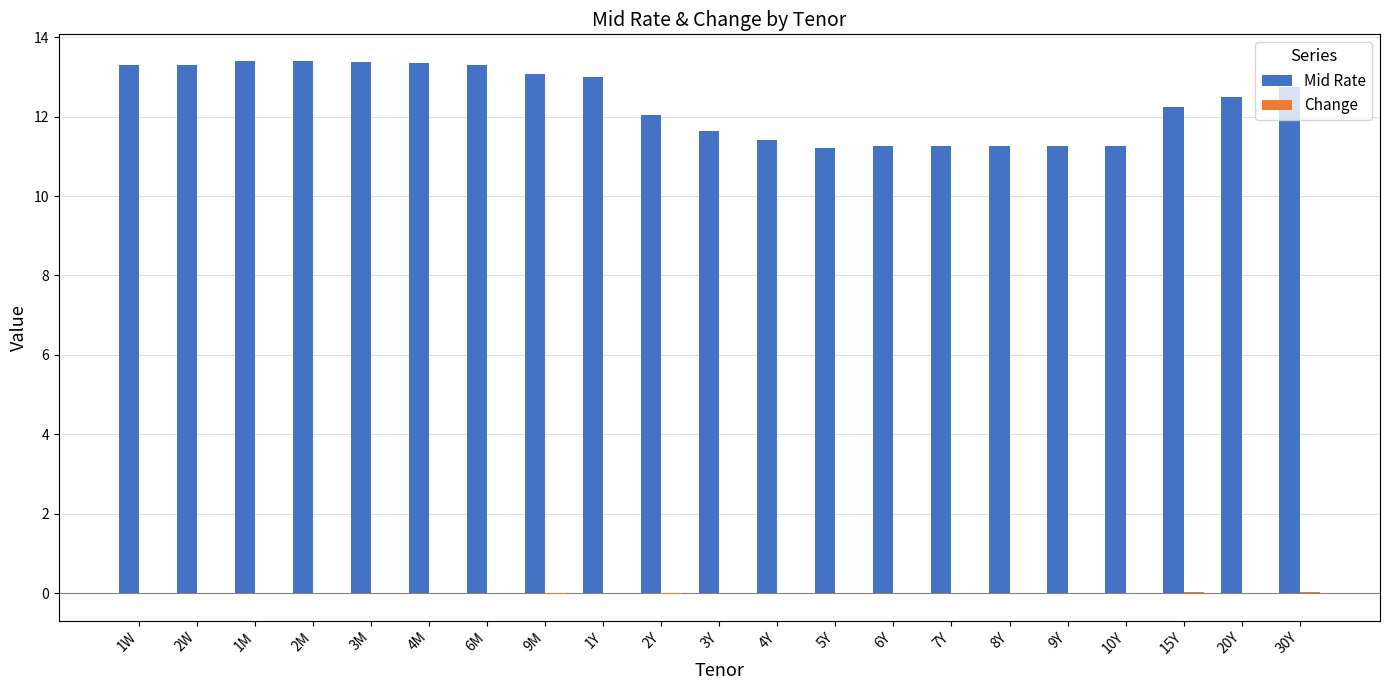

True or false: Mid Rate has a value of 13.4 at 2M.

True